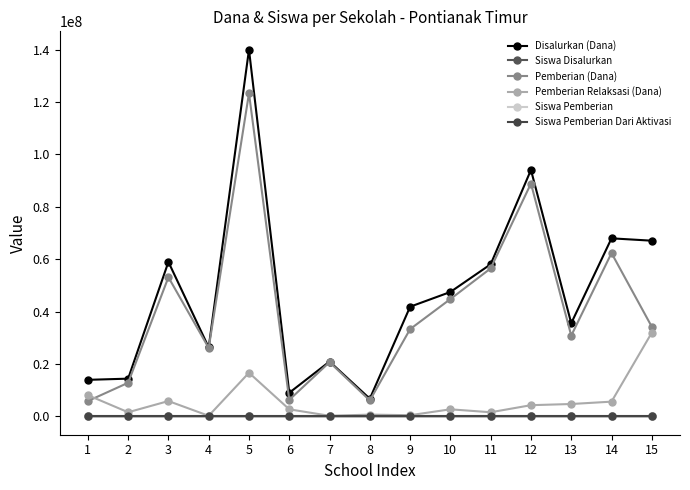

In Siswa Disalurkan, how many points are lower than both neighbors (excluding endpoints)?

4